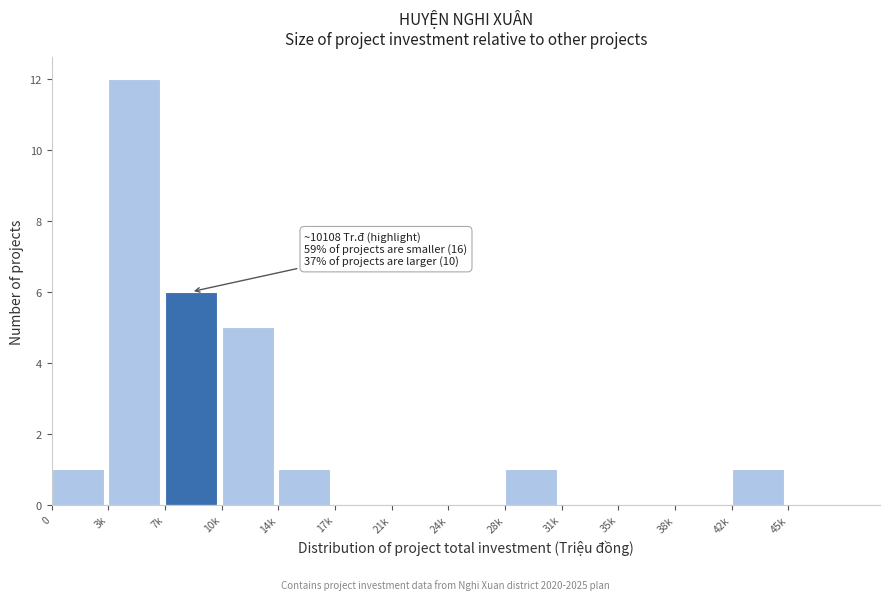

Reading right to left, extract all data points from this chart.

45k=0	42k=1	38k=0	35k=0	31k=0	28k=1	24k=0	21k=0	17k=0	14k=1	10k=5	7k=6	3k=12	0=1